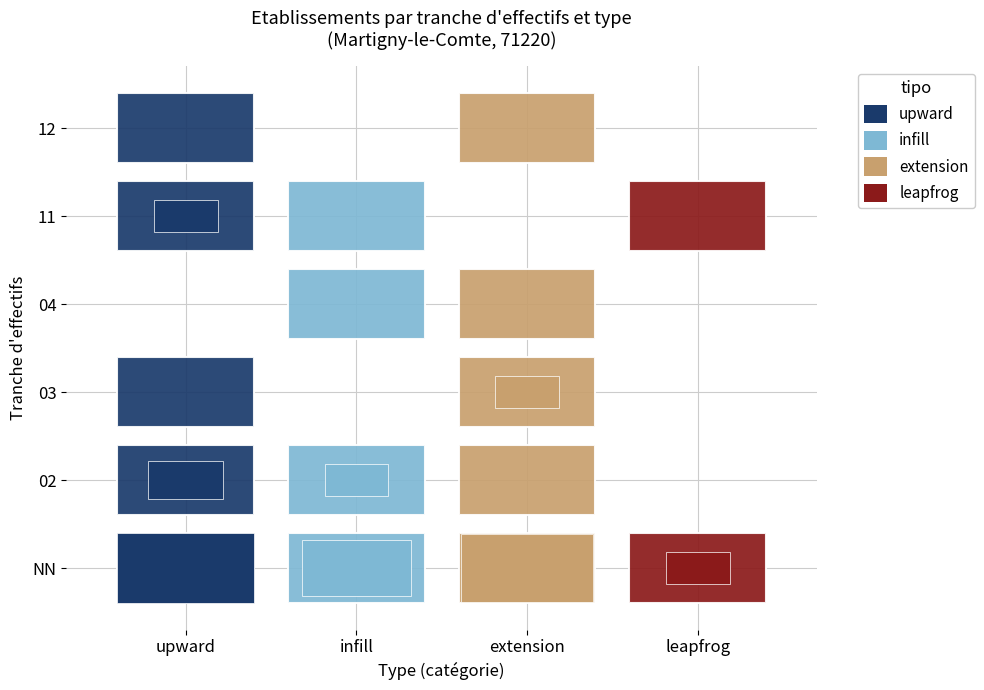

What is the difference between the maximum and second lowest values in the extension series?

7